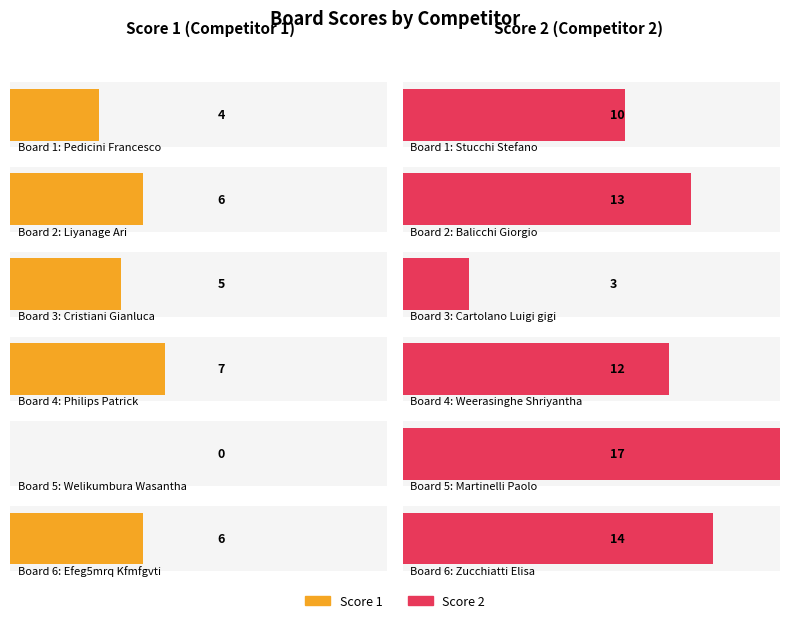

How many groups of bars are there?

6